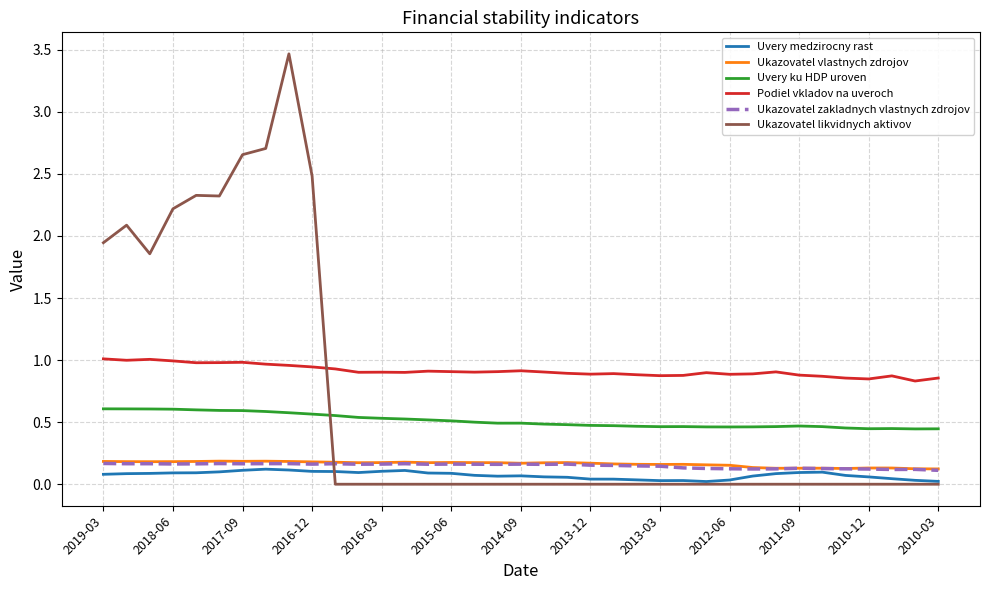

True or false: Podiel vkladov na uveroch and Ukazovatel vlastnych zdrojov cross at least once.

False